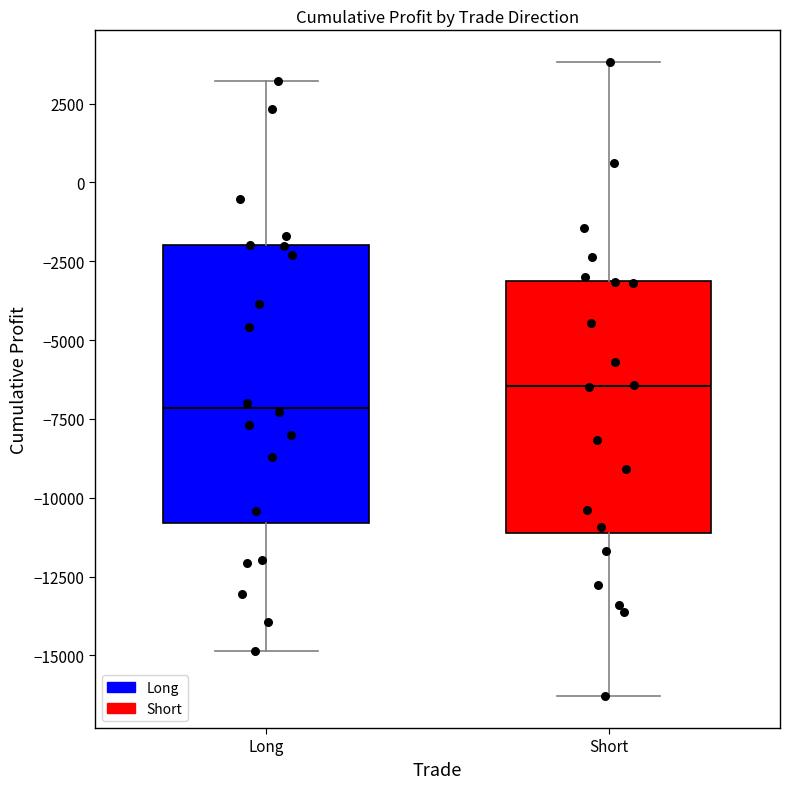

Reading left to right, transcribe this box plot: for each box, give where its median line is, the range the box spans, and where its two whiskers end, as read against the y-axis. The values are not printed on the chart, so give them approximately, as read against the axis.

Long: median -7000, box -11000 to -2000, whiskers -15000 to 3000
Short: median -6500, box -11000 to -3000, whiskers -16500 to 4000